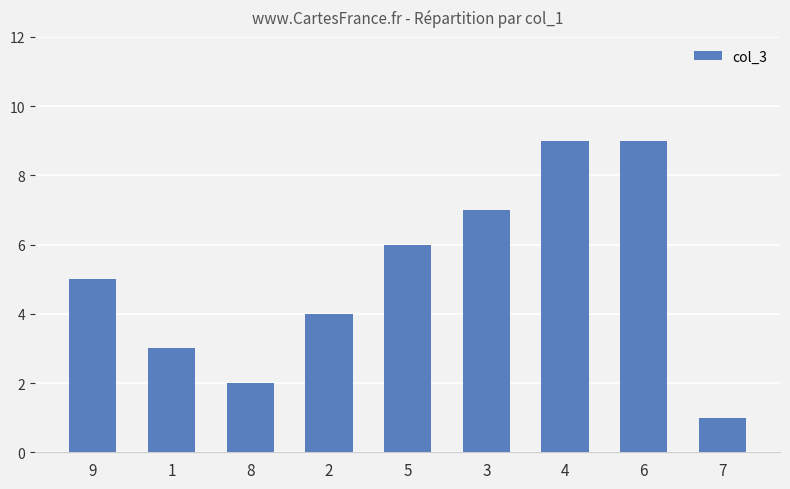

What is the label of the 1st bar from the left?

9